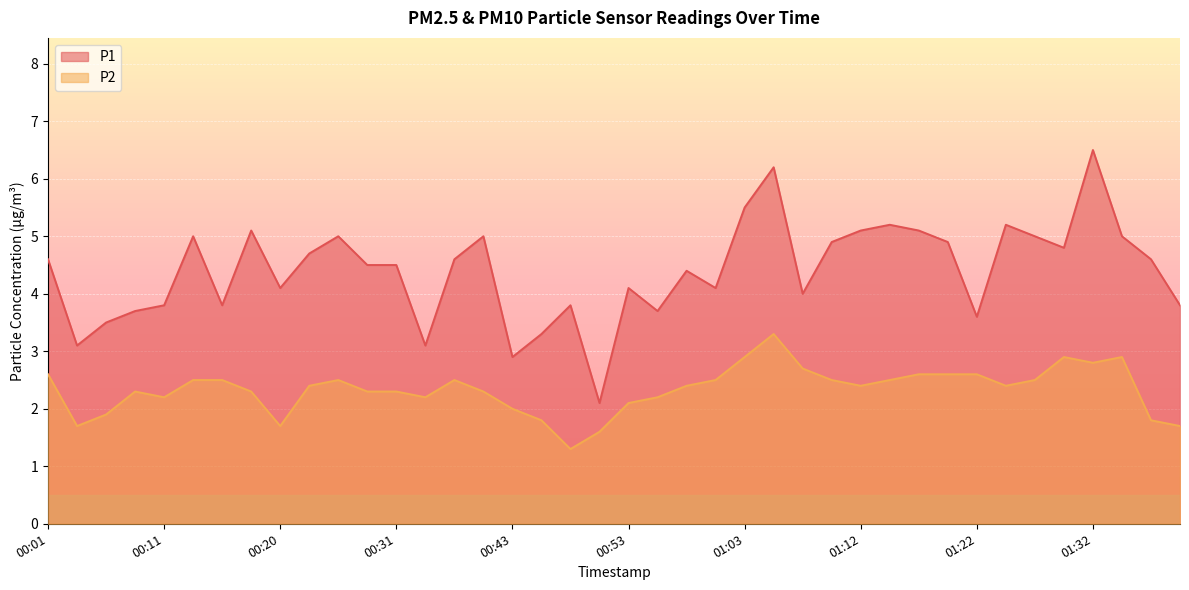

How many interior local peaks does the P2 series have?

6